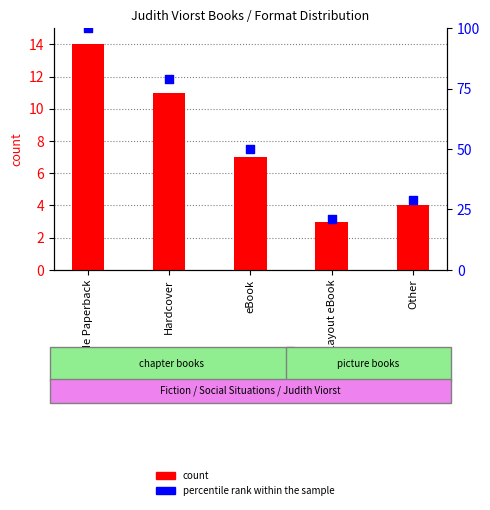

What is the ratio of the value at Fixed Layout eBook to the value at Trade Paperback?

0.2